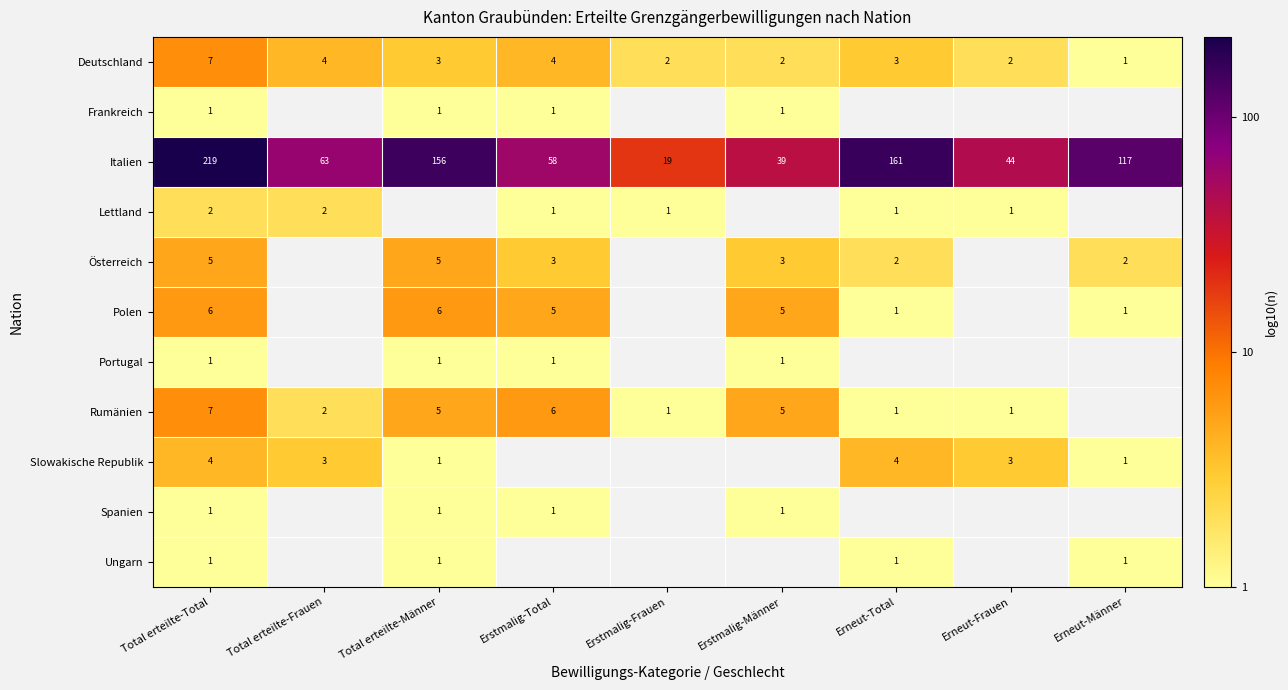

Which label corresponds to the smallest value in the chart?

Erneut-Männer